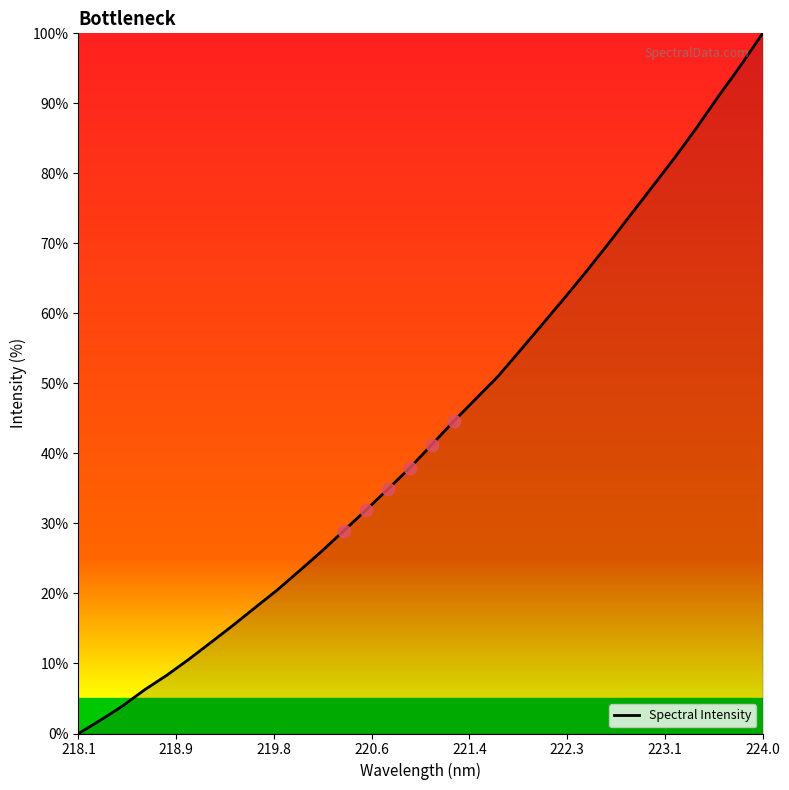

What is the difference between the maximum and minimum values?

100.0